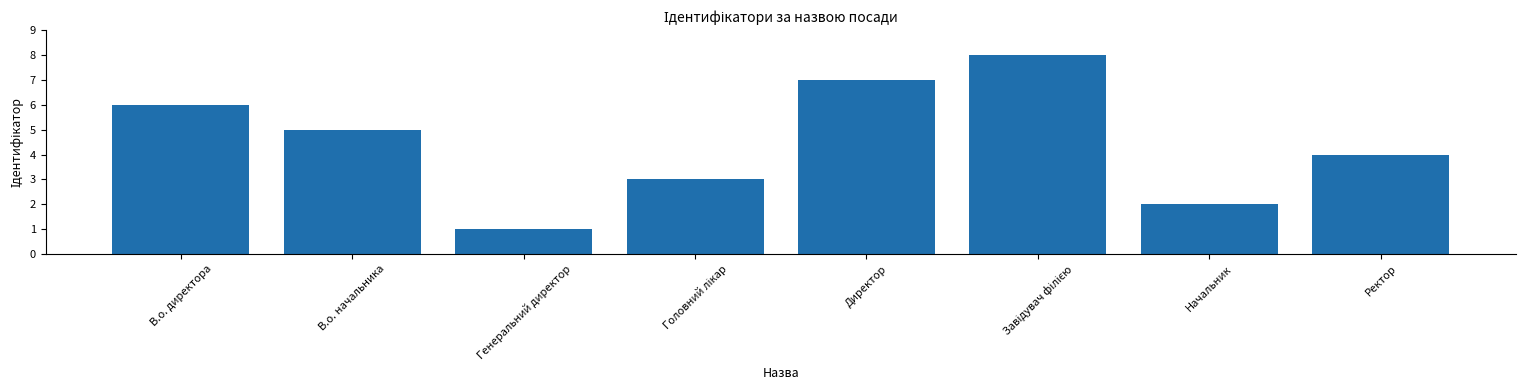

Which label corresponds to the smallest value in the chart?

Генеральний директор